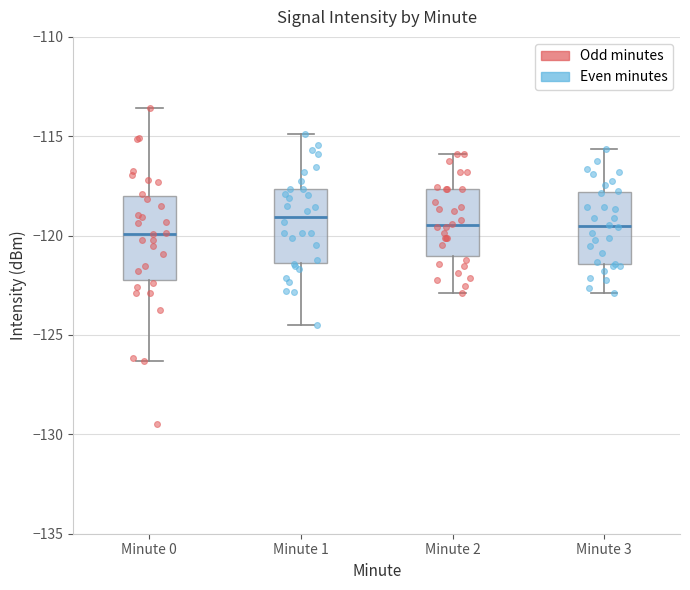

Reading left to right, read every box against the y-axis: the position of its median line, the range the box covers, and the ends of its whiskers. The values are not printed on the chart, so give them approximately, as read against the axis.

Minute 0: median -120.0, box -122.0 to -118.0, whiskers -126.5 to -113.5
Minute 1: median -119.0, box -121.5 to -117.5, whiskers -124.5 to -115.0
Minute 2: median -119.5, box -121.0 to -117.5, whiskers -123.0 to -116.0
Minute 3: median -119.5, box -121.5 to -118.0, whiskers -123.0 to -115.5